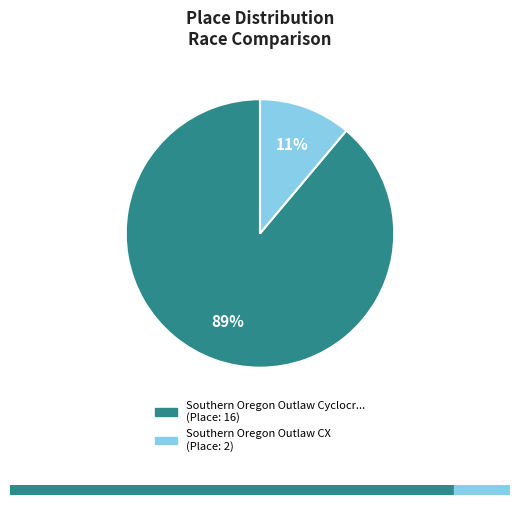

To the nearest percent, what is the difference between the largest and smallest slice percentages?

78%